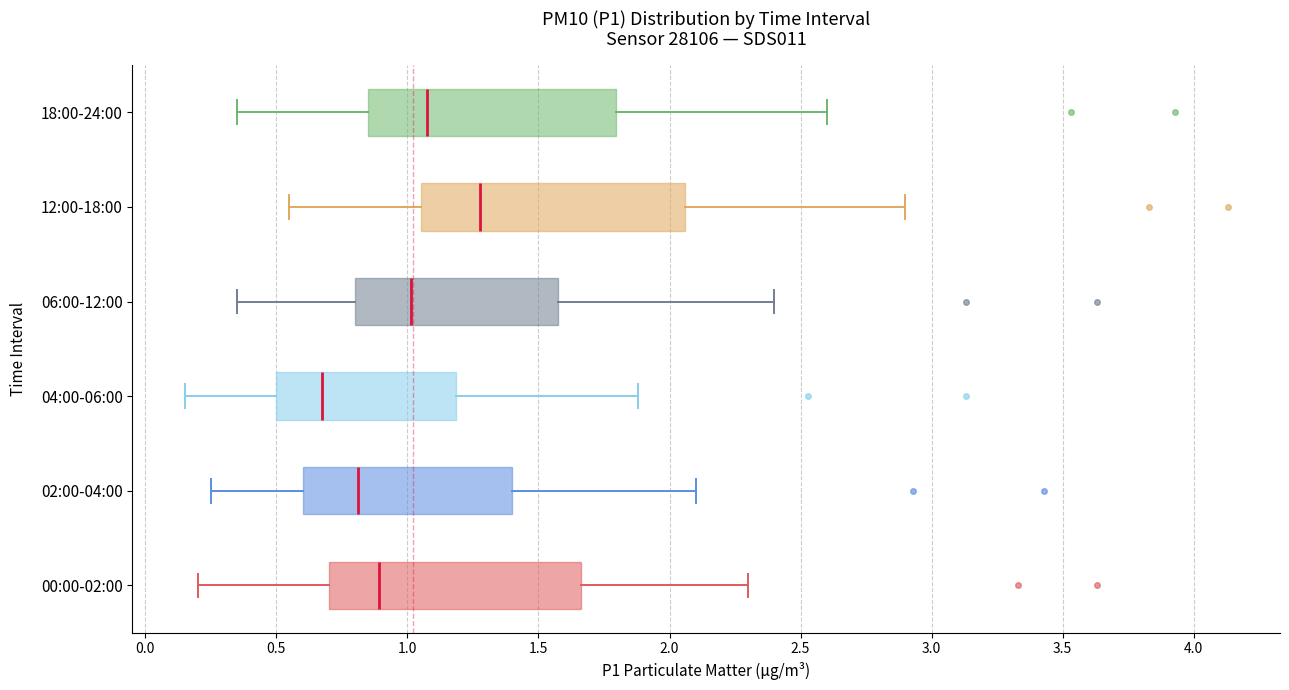

Reading bottom to top, read every box against the x-axis: the position of its median line, the range the box covers, and the ends of its whiskers. The values are not printed on the chart, so give them approximately, as read against the axis.

00:00-02:00: median 0.90, box 0.70 to 1.65, whiskers 0.20 to 2.30
02:00-04:00: median 0.80, box 0.60 to 1.40, whiskers 0.25 to 2.10
04:00-06:00: median 0.70, box 0.50 to 1.20, whiskers 0.15 to 1.90
06:00-12:00: median 1.00, box 0.80 to 1.60, whiskers 0.35 to 2.40
12:00-18:00: median 1.30, box 1.05 to 2.05, whiskers 0.55 to 2.90
18:00-24:00: median 1.10, box 0.85 to 1.80, whiskers 0.35 to 2.60